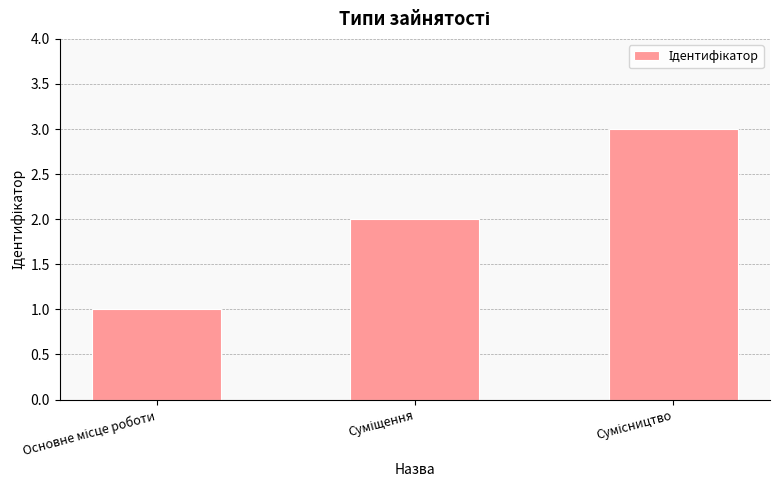

What is the difference between the maximum and minimum values?

2